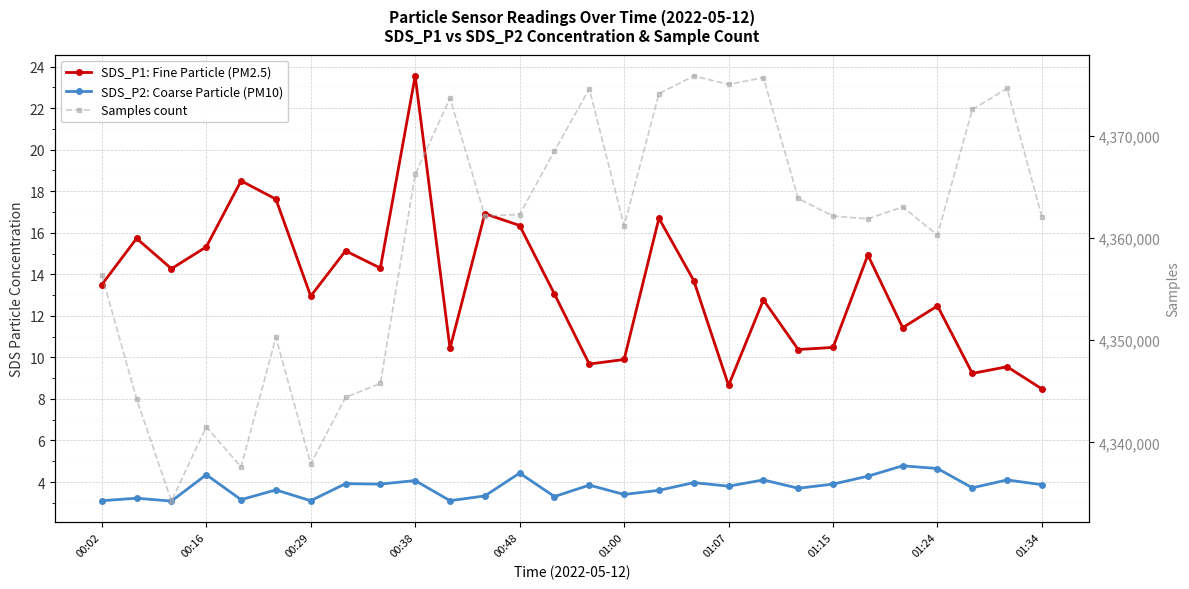

What is the sum of the SDS_P1: Fine Particle (PM2.5) values at 26 and 21?

20.0